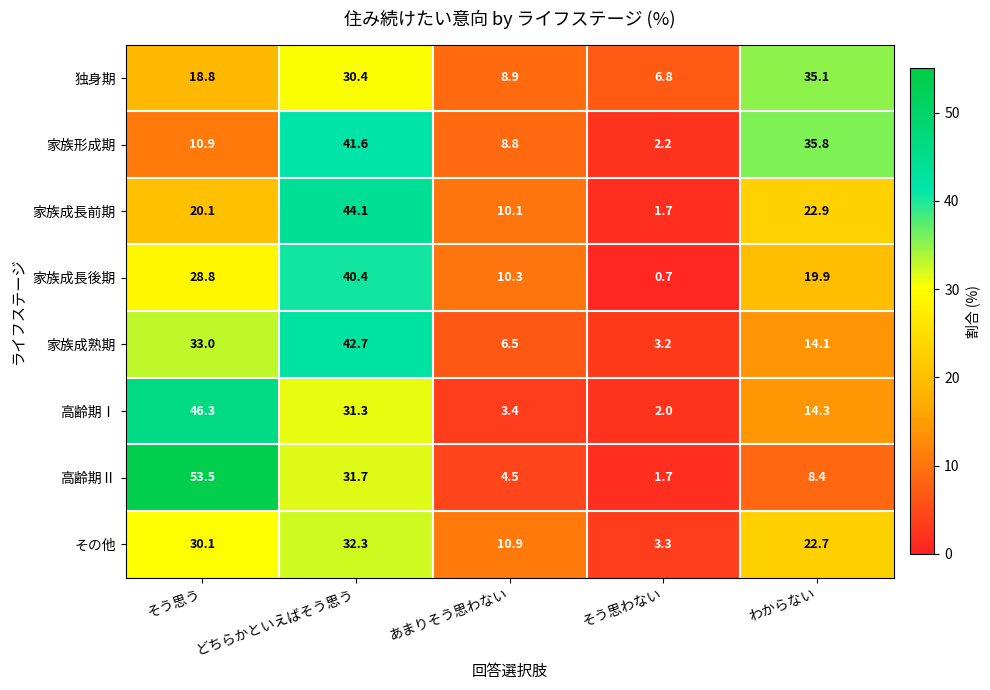

Which category has the lowest value in the 高齢期Ⅰ series?

そう思わない